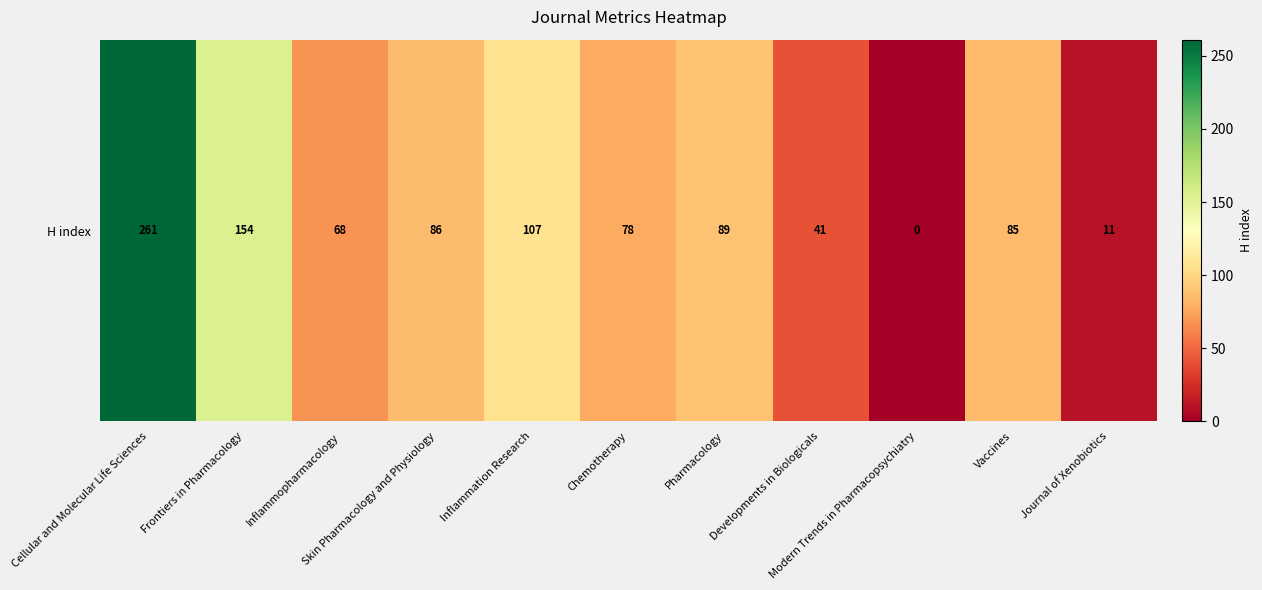

Read the value at Frontiers in Pharmacology.

154